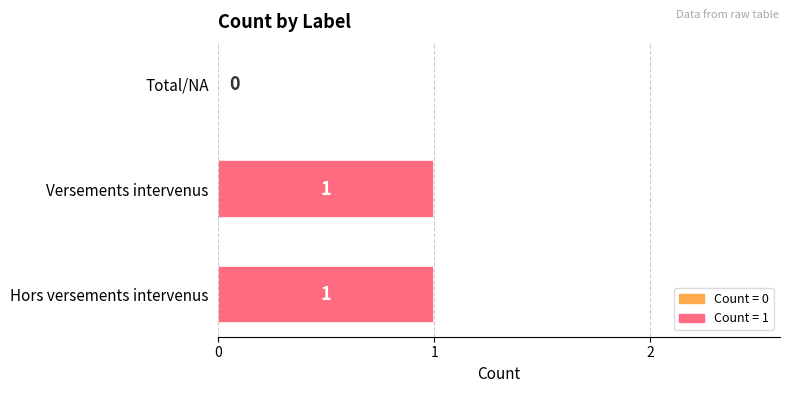

What is the greatest value displayed?

1